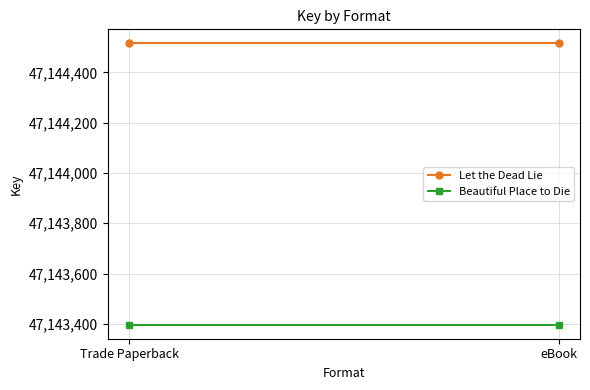

What is the difference between the highest and lowest values at eBook?

1118